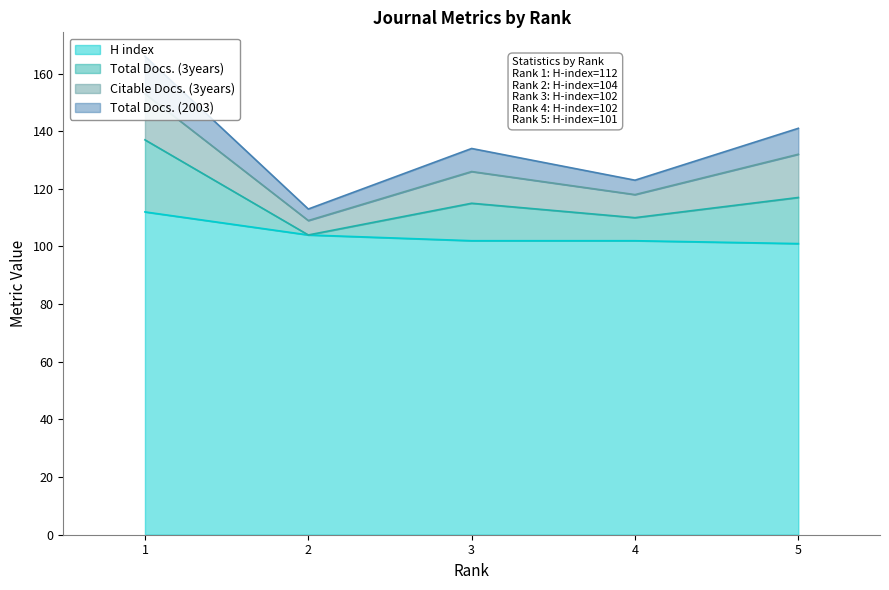

Does the chart have visible grid lines?

No